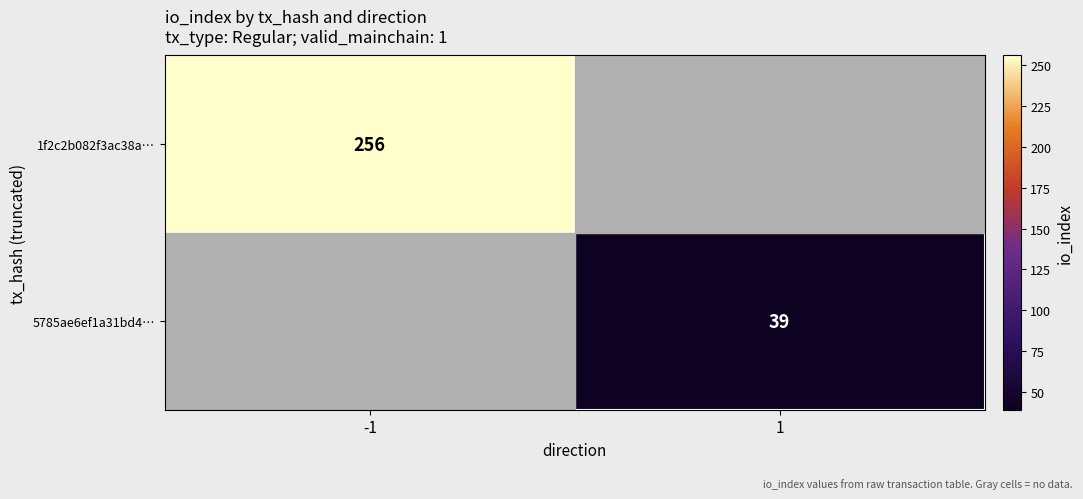

True or false: 5785ae6ef1a31bd4… has a value of 67 at 1.

False